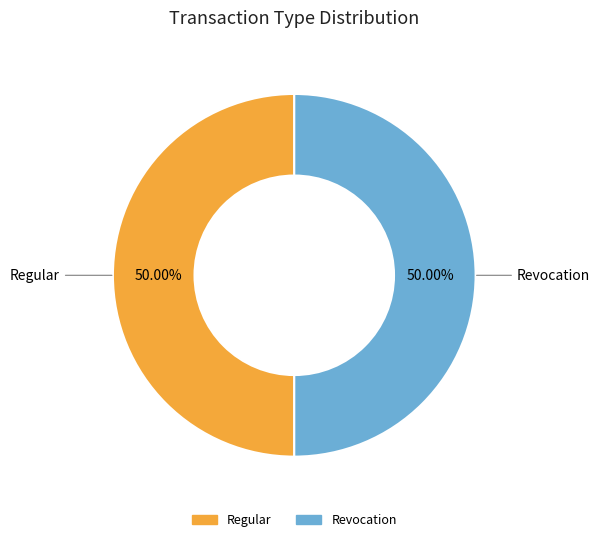

The Revocation slice represents 1% of the pie. True or false?

False